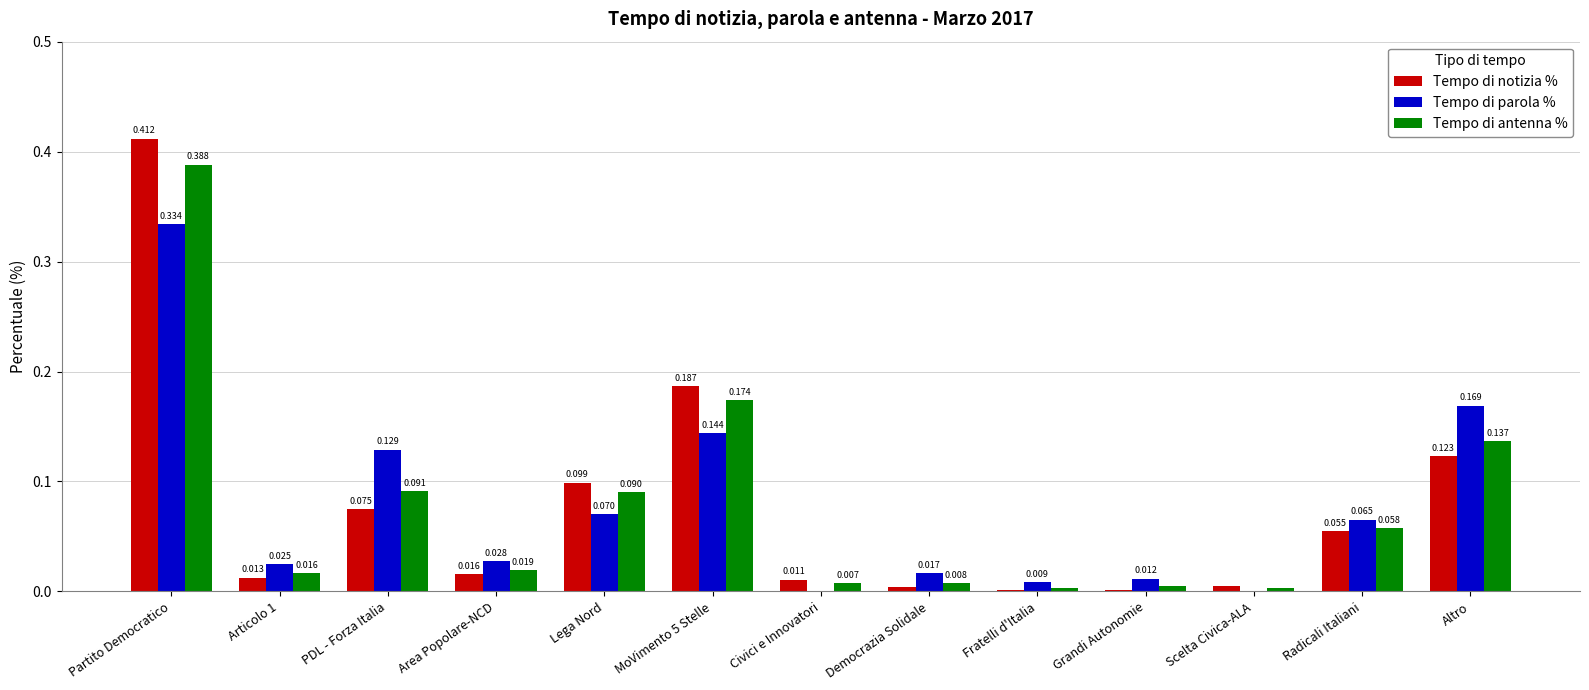

Which label corresponds to the largest value in the chart?

Partito Democratico